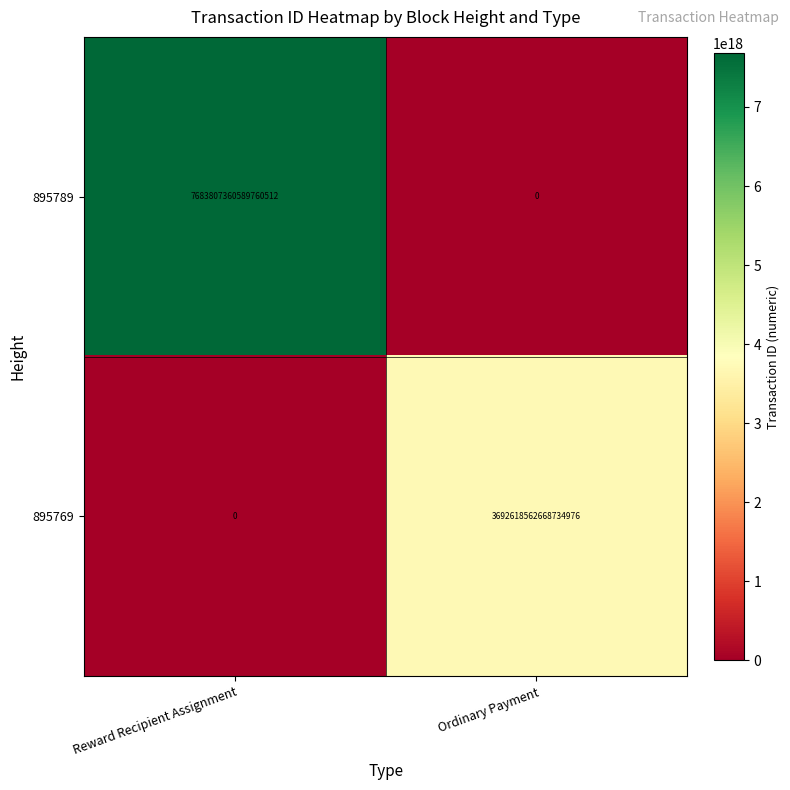

Is it true that 895789 equals -4100008175156387840 at Ordinary Payment?

False